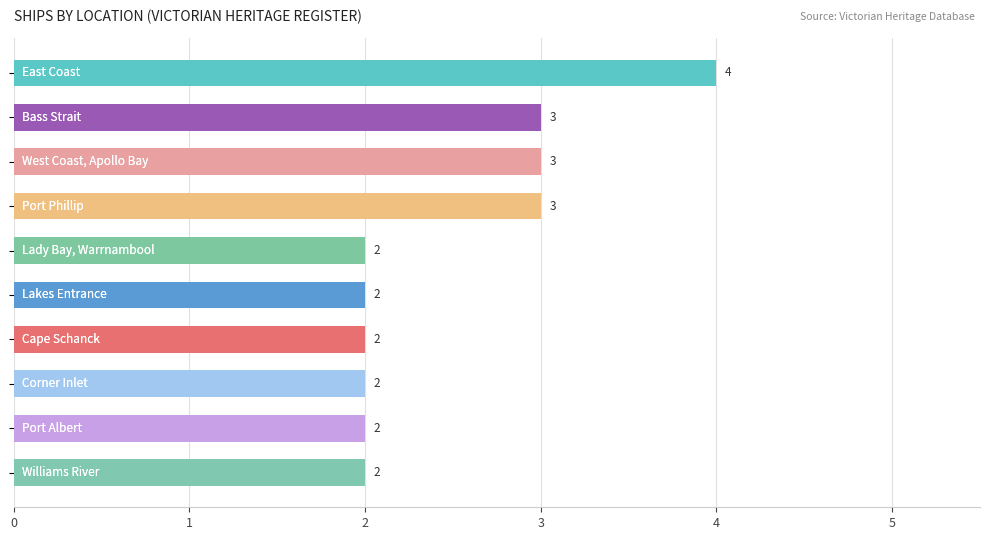

How many values are between 2 and 3?

9